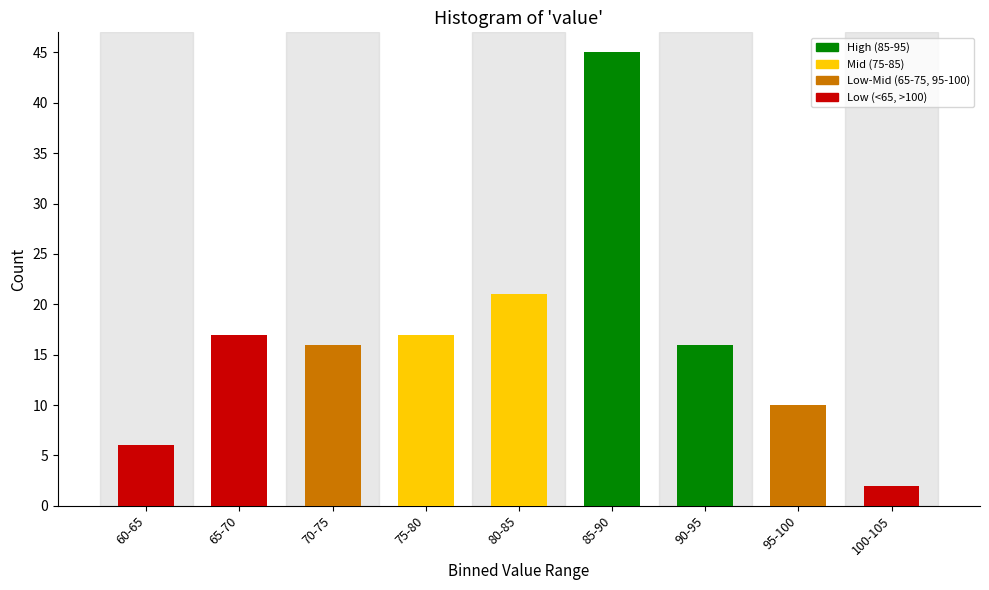

Reading left to right, transcribe all the data shown in this chart.

6	17	16	17	21	45	16	10	2